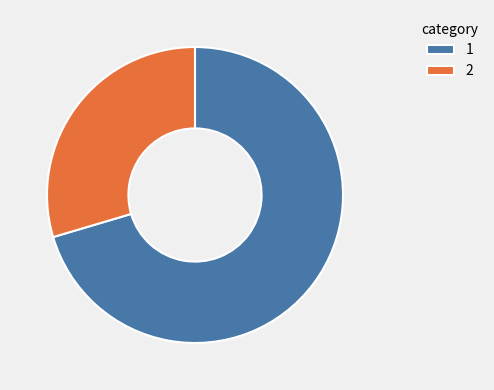

Is there a majority slice in this chart?

Yes